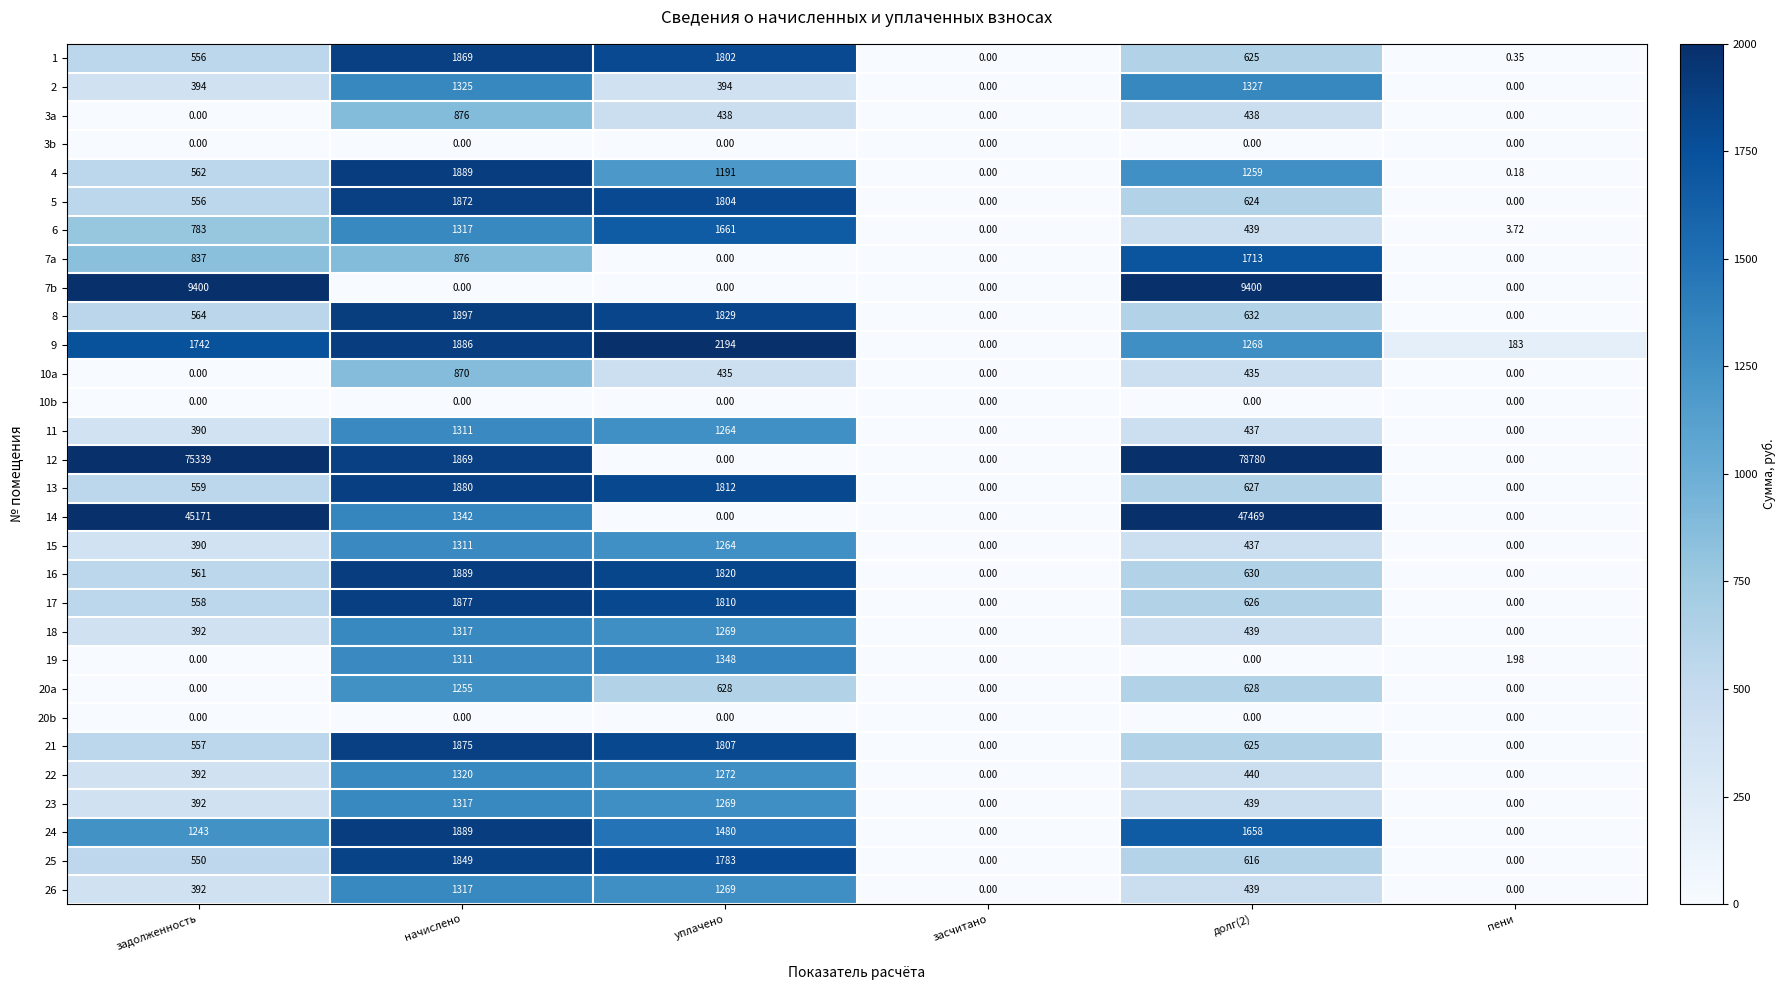

What is the difference between the highest and lowest values at пени?

183.0